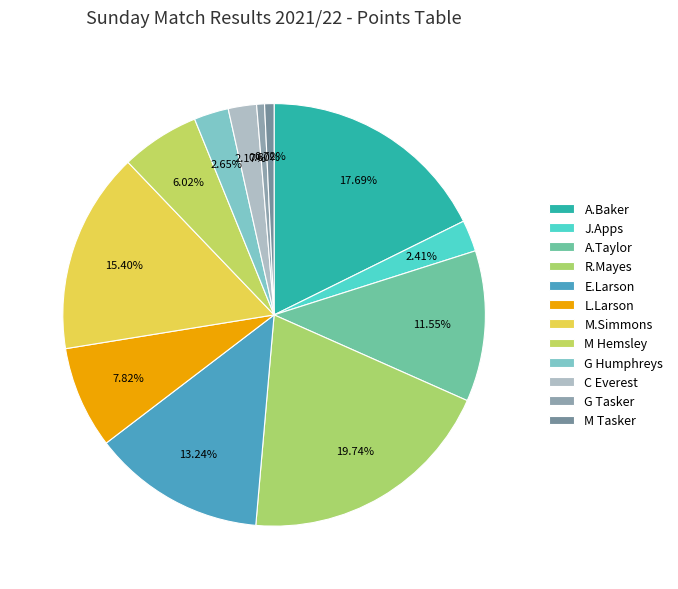

Is there any slice that represents more than half of the pie?

No